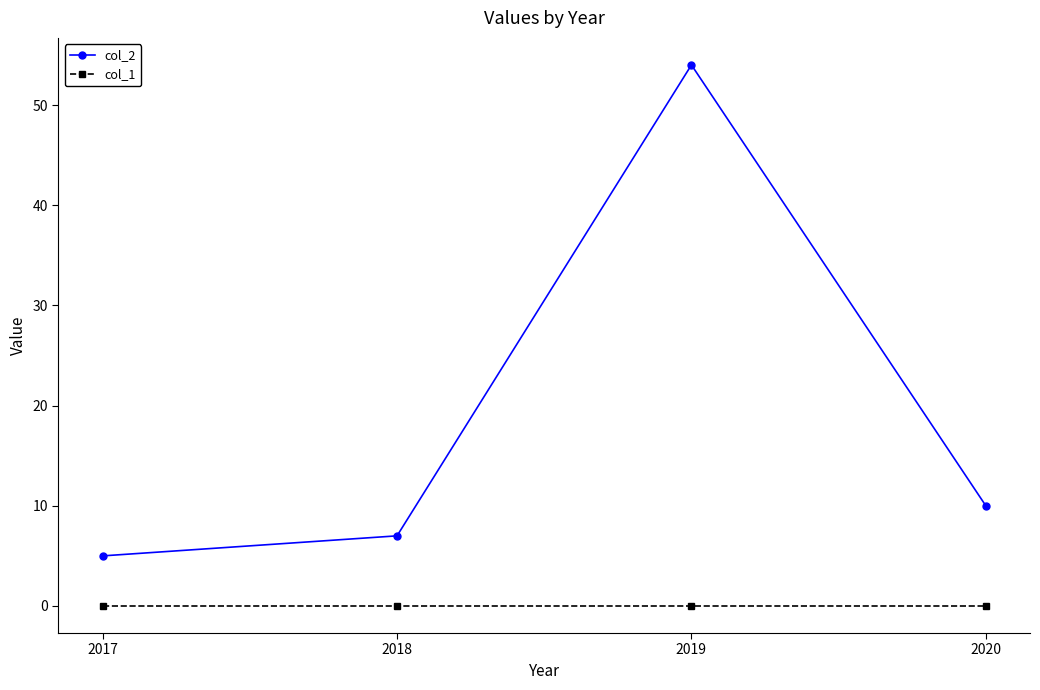

How many series are shown in this chart?

2